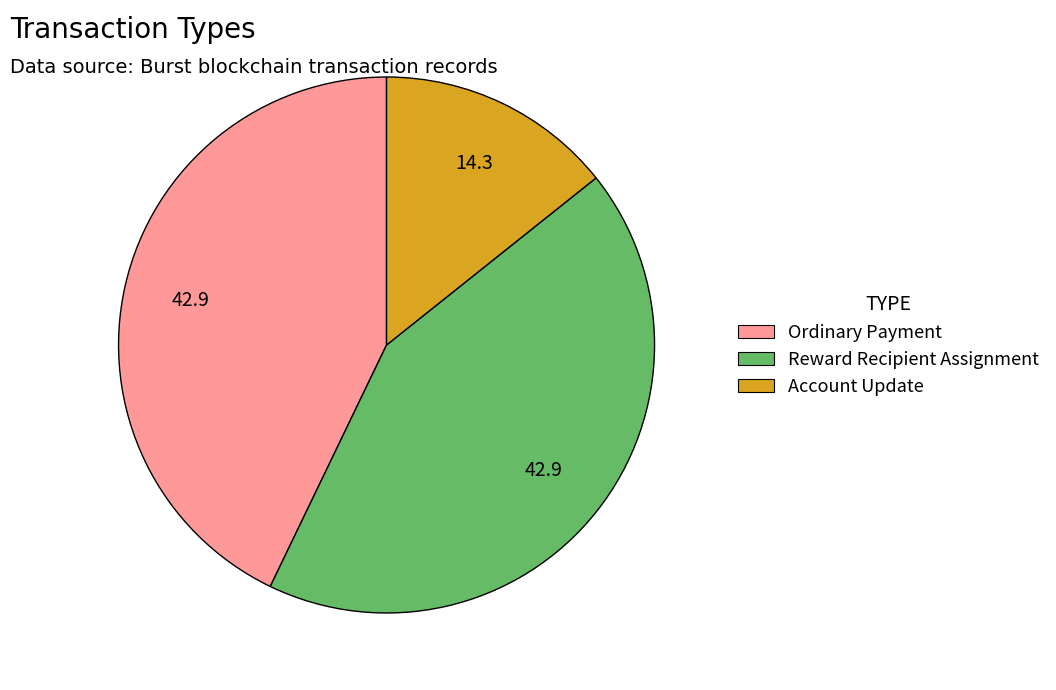

How many slices are in this pie chart?

3